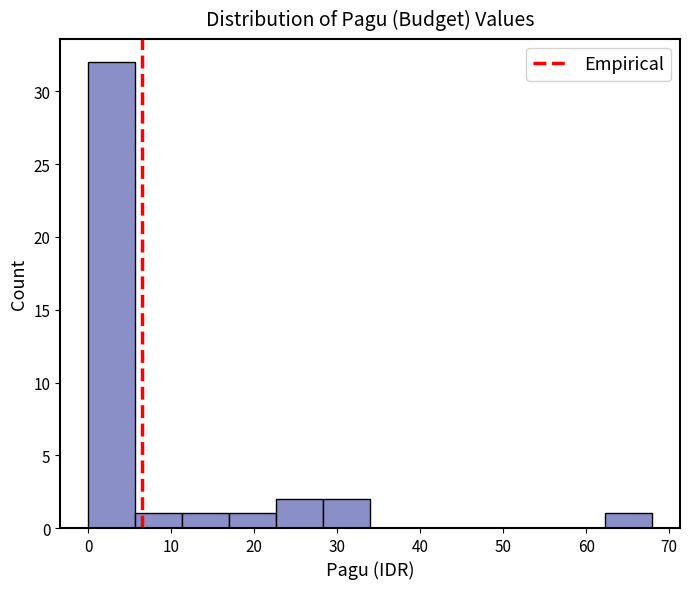

How tall is the bar that spans 62 to 68 on the x-axis? Neither the bar edges nor the heights are printed on the chart, so give them approximately, as read against the axes.

1